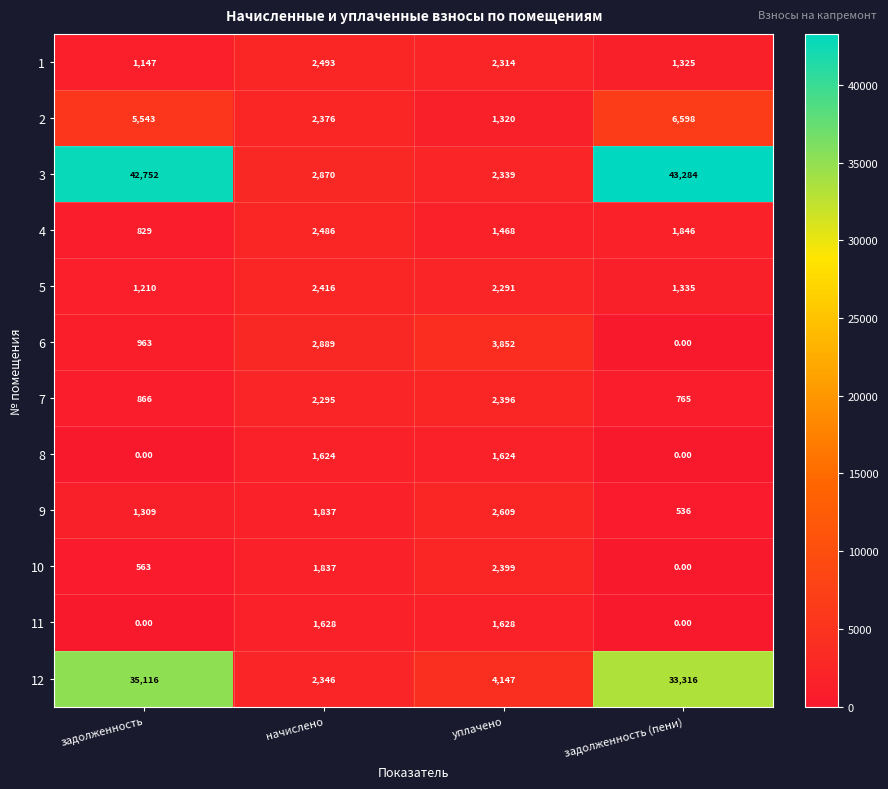

At which category is the sum across all series the highest?

задолженность